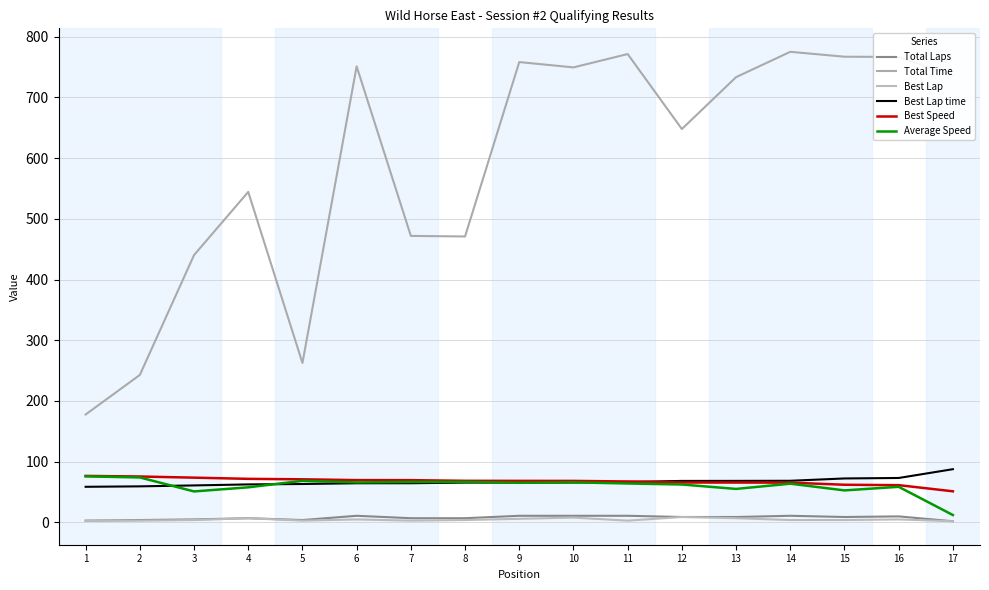

Which series changed the most between 4 and 6?

Total Time